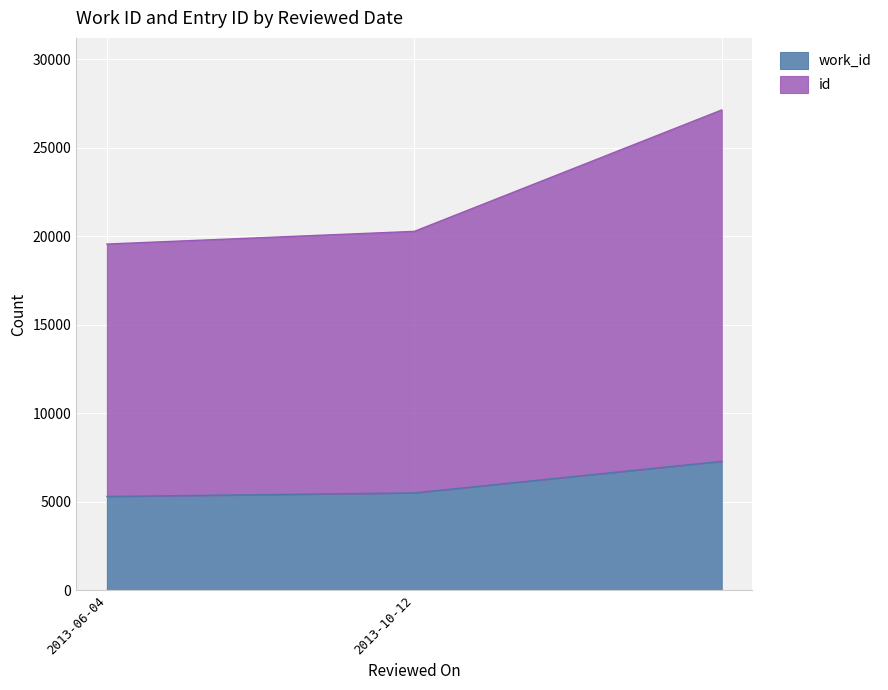

How many data points does each series have?

3